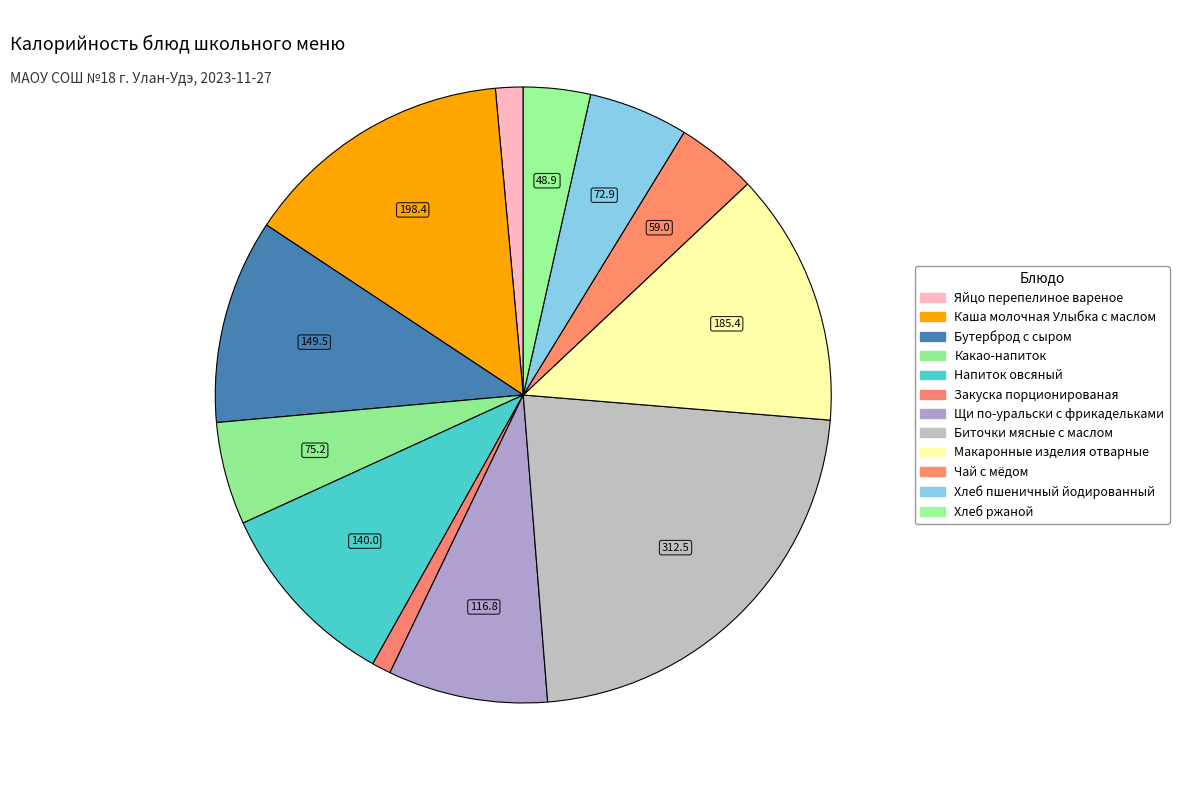

How many slices are in this pie chart?

12